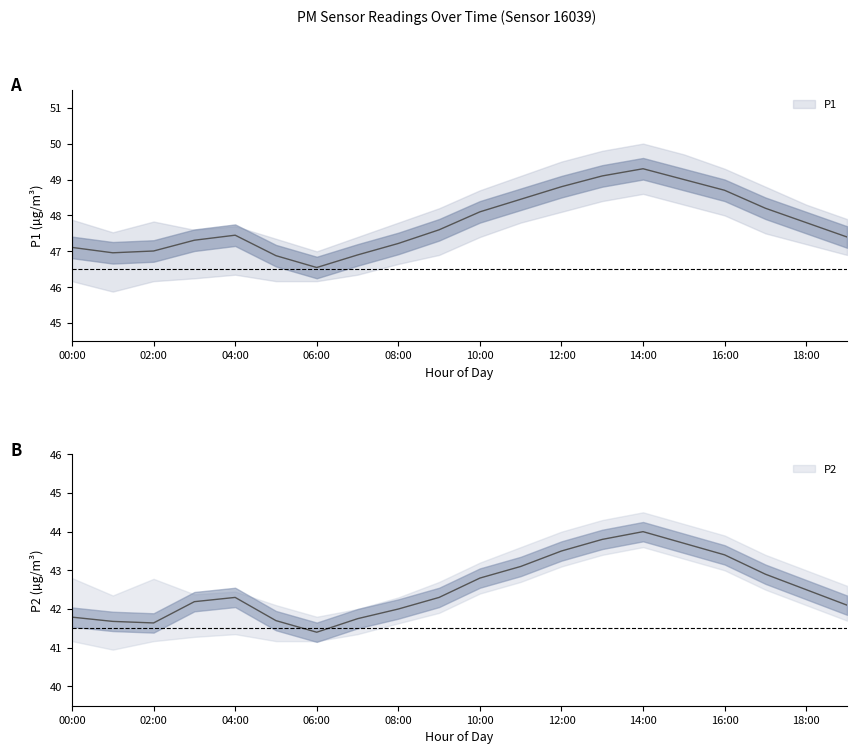

What is the label of the 8th point from the right?

12:00